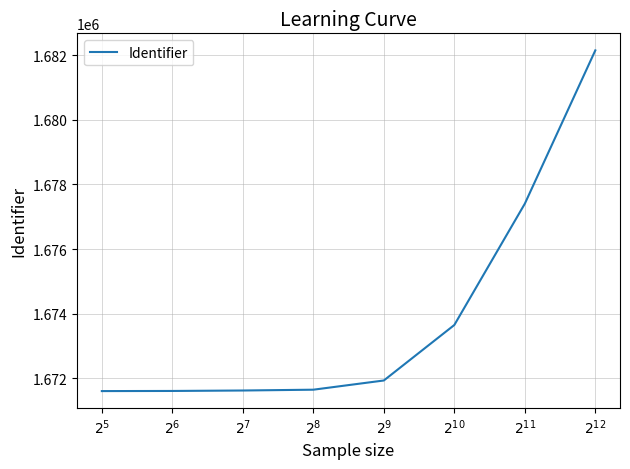

True or false: there are more than 2 points higher than both neighbors.

False